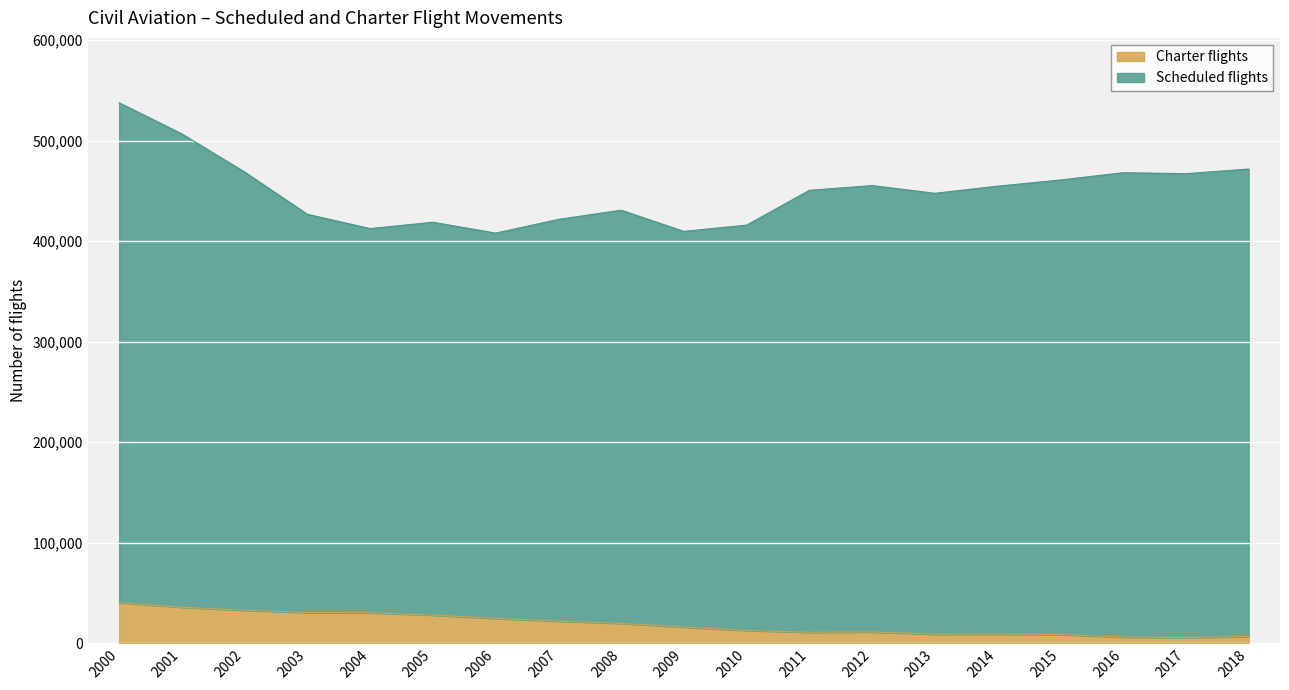

True or false: there are more than 2 points higher than both neighbors.

False